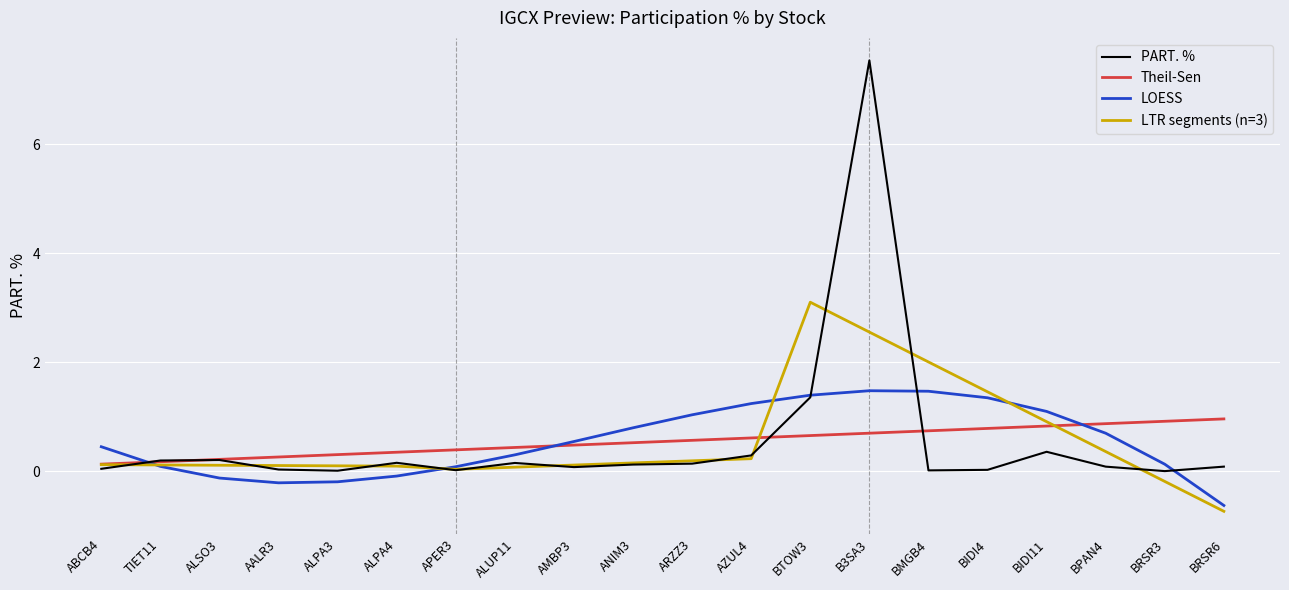

Reading left to right, list all the values displayed in this chart.

0.0	0.2	0.2	0.0	0.0	0.2	0.0	0.2	0.1	0.1	0.1	0.3	1.4	7.5	0.0	0.0	0.4	0.1	0.0	0.1